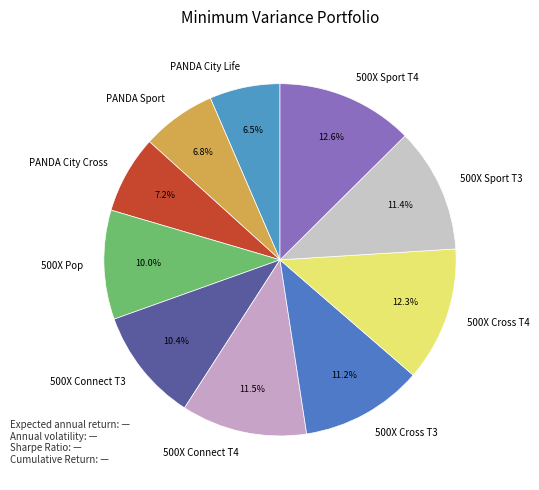

To the nearest percent, what is the average slice percentage?

10%